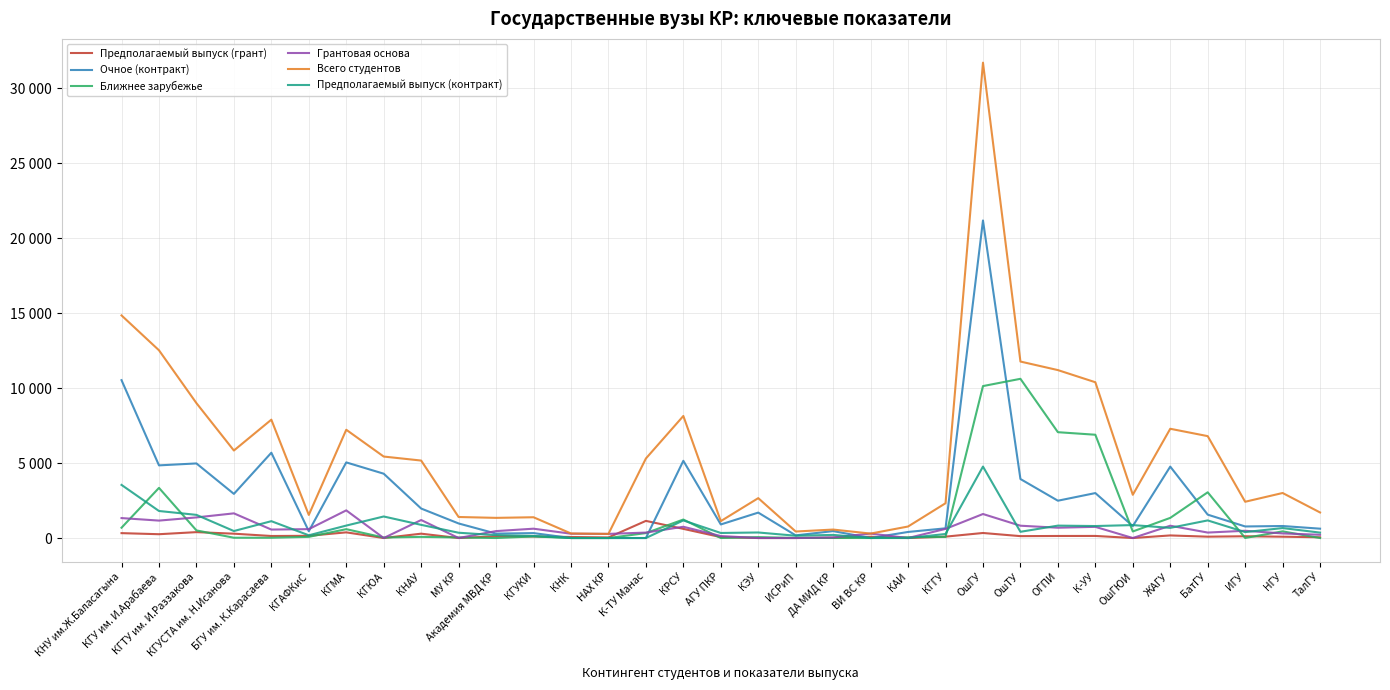

Is this an area chart (filled region under the line)?

No